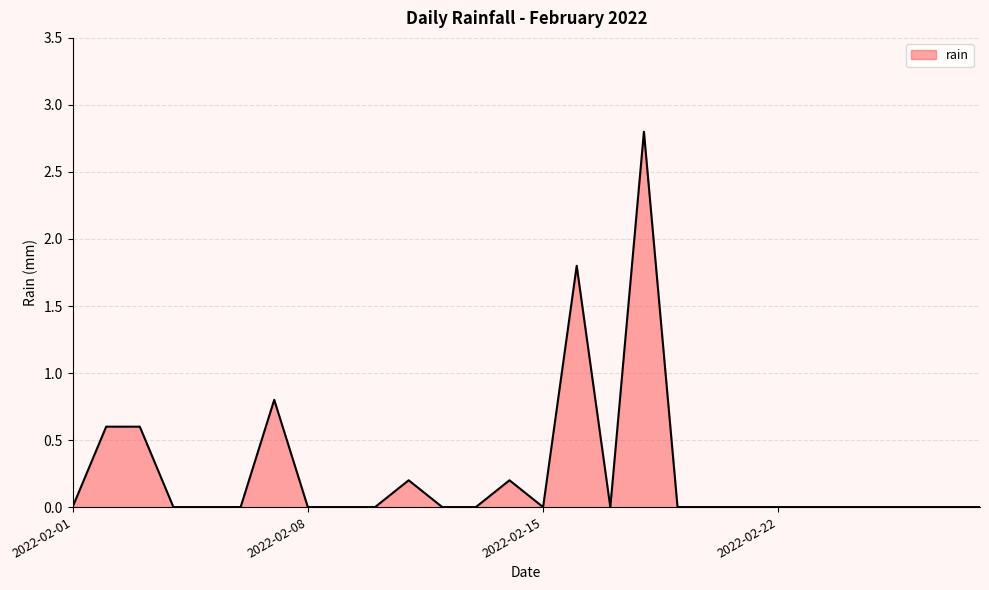

Reading right to left, extract all data points from this chart.

0.0	0.0	0.0	0.0	0.0	0.0	0.0	0.0	0.0	0.0	2.8	0.0	1.8	0.0	0.2	0.0	0.0	0.2	0.0	0.0	0.0	0.8	0.0	0.0	0.0	0.6	0.6	0.0